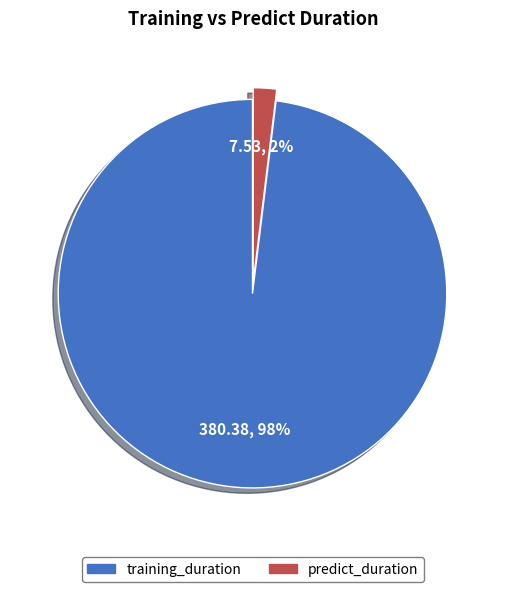

Is the sum of predict_duration and training_duration greater than half?

Yes